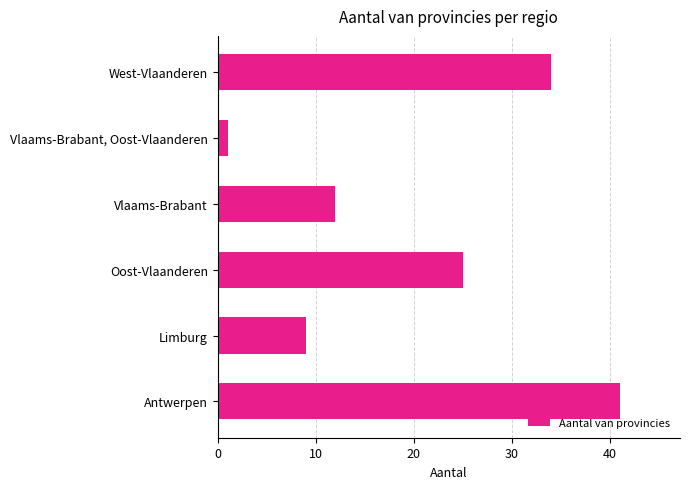

How many bars are there in total?

6